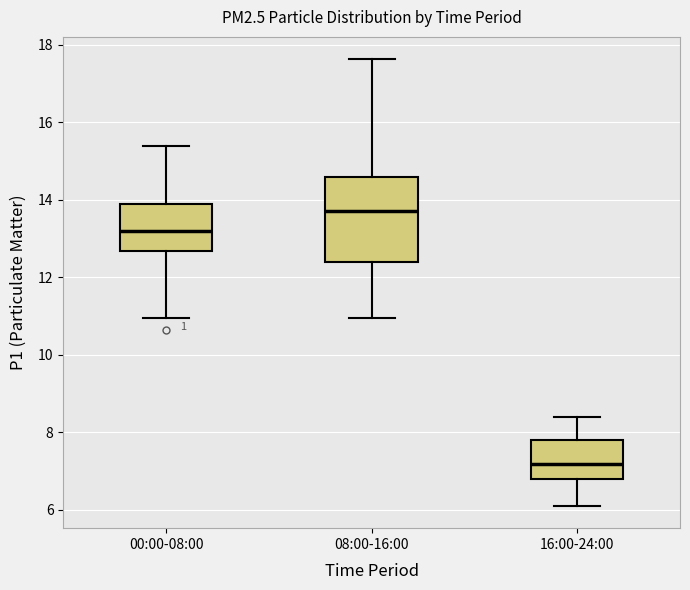

Which box's median line is the lowest?

16:00-24:00